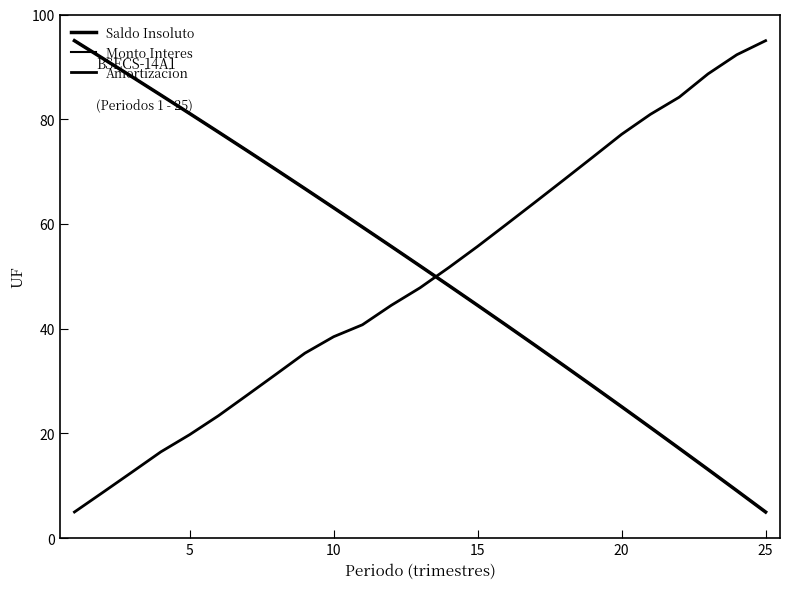

Rank the series by their maximum value, from lowest to highest.

Saldo Insoluto, Monto Interes, Amortizacion